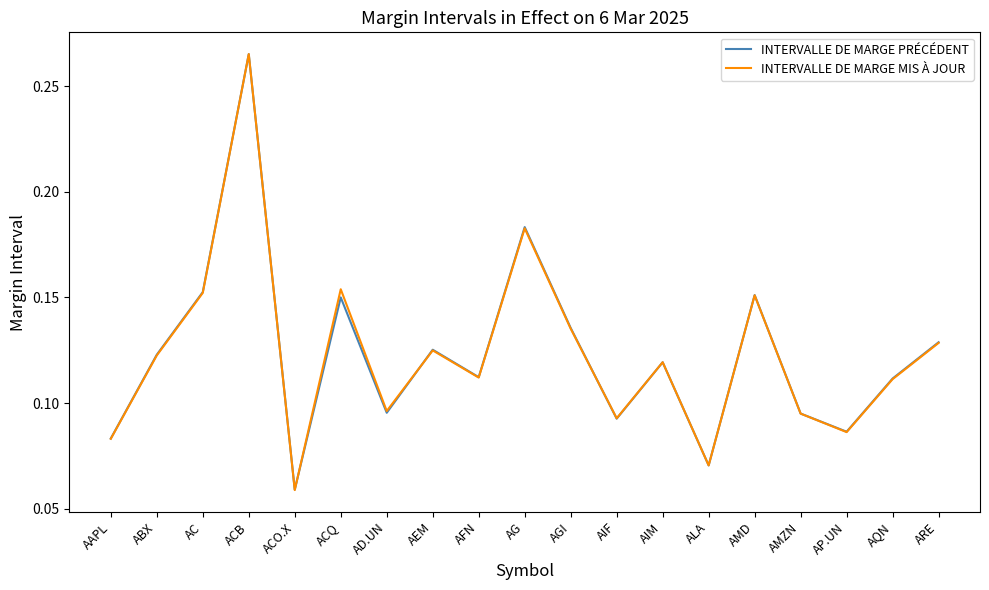

At which category is the sum across all series the highest?

ACB